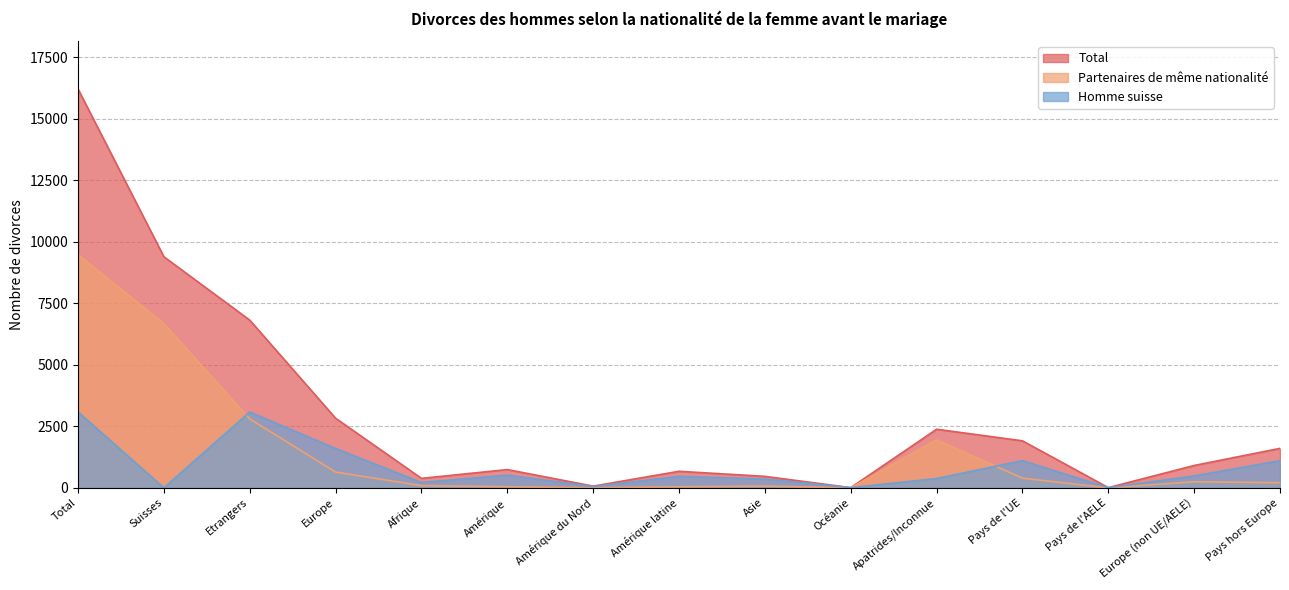

Where is the first local minimum for Partenaires de même nationalité?

Amérique du Nord